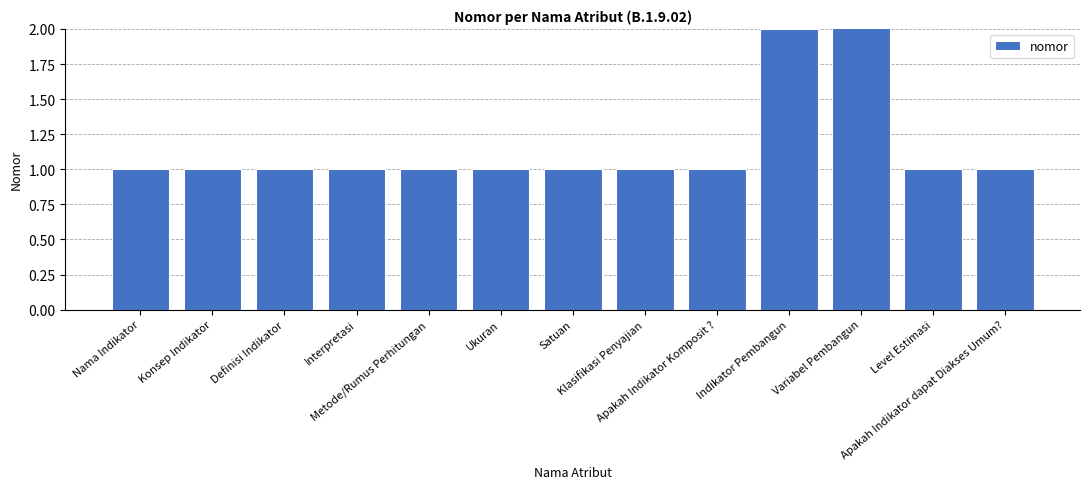

What is the minimum value shown in the chart?

1